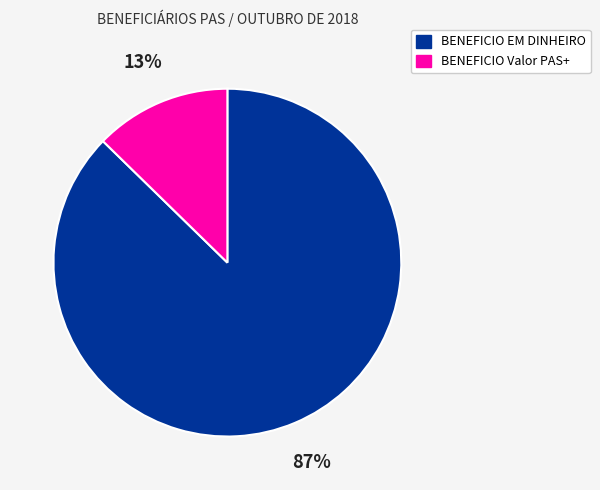

To the nearest percent, what is the combined percentage of BENEFICIO EM DINHEIRO and BENEFICIO Valor PAS+?

100%